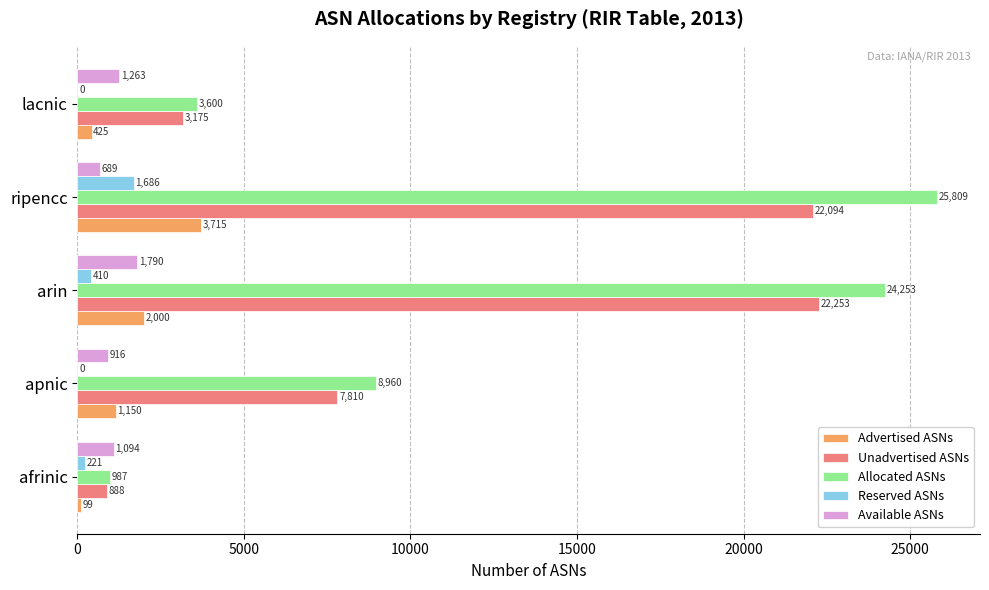

What is the sum of all Available ASNs values?

5752